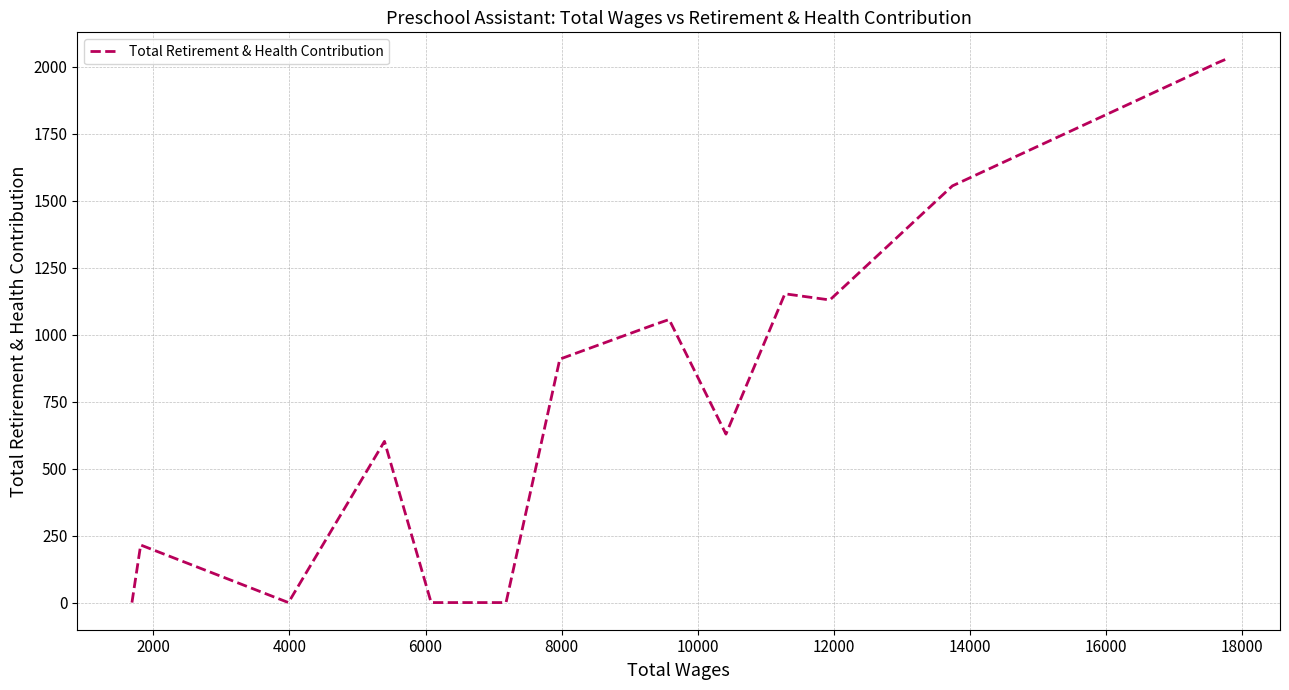

What is the average value?

951